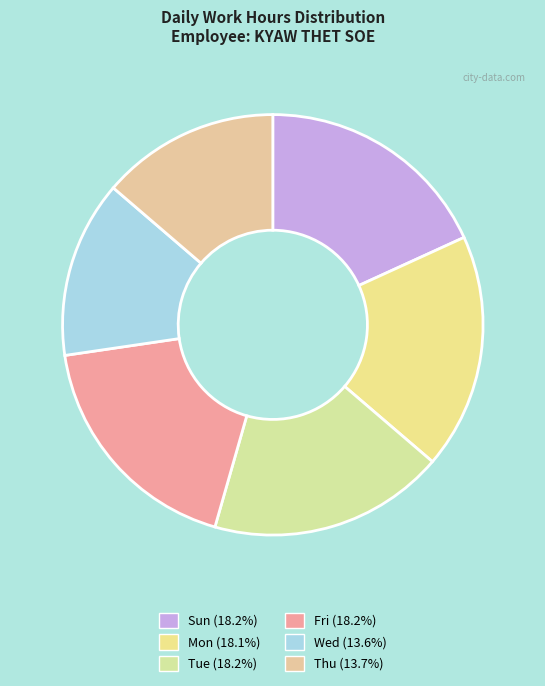

How many slices are in this pie chart?

6